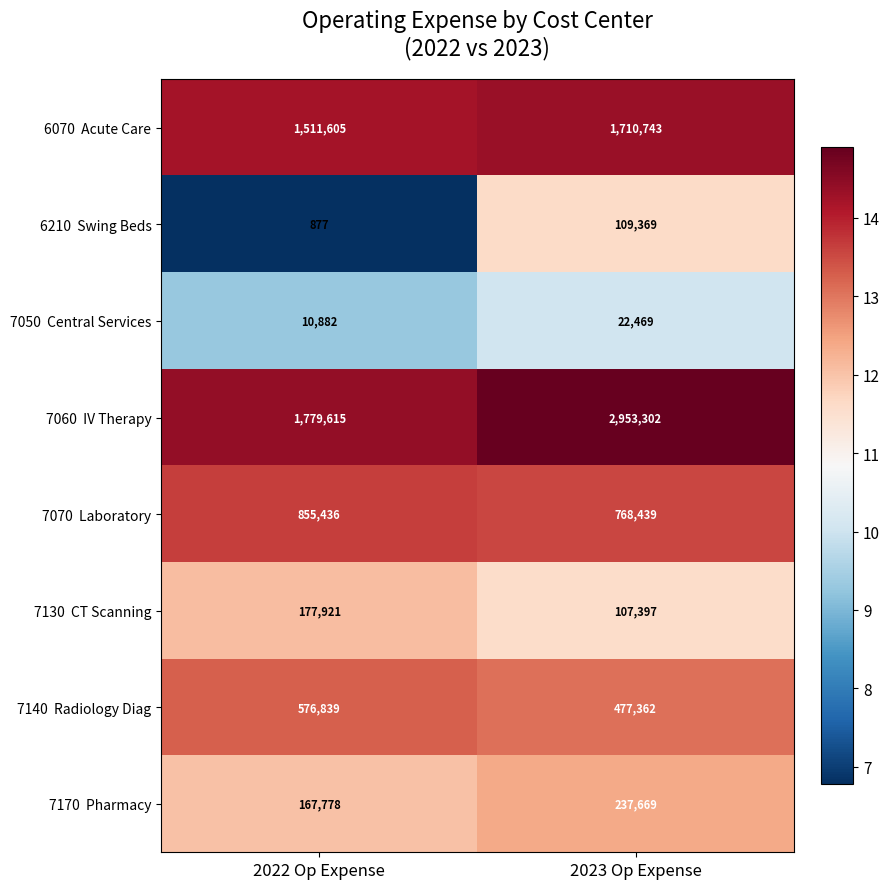

What is the total value across all series at 2023 Op Expense?

6386750